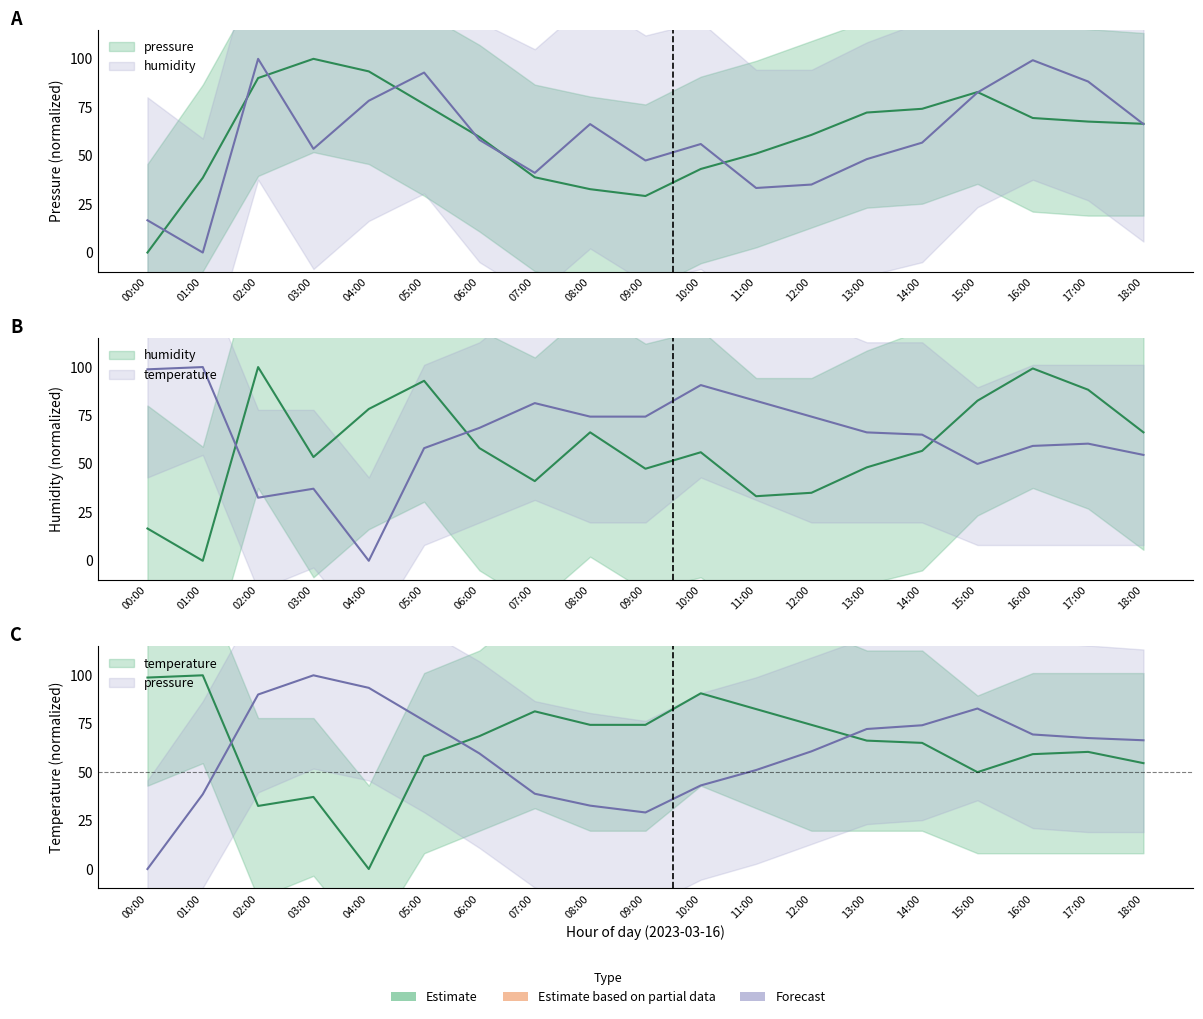

Which category has the highest value in the temperature series?

01:00